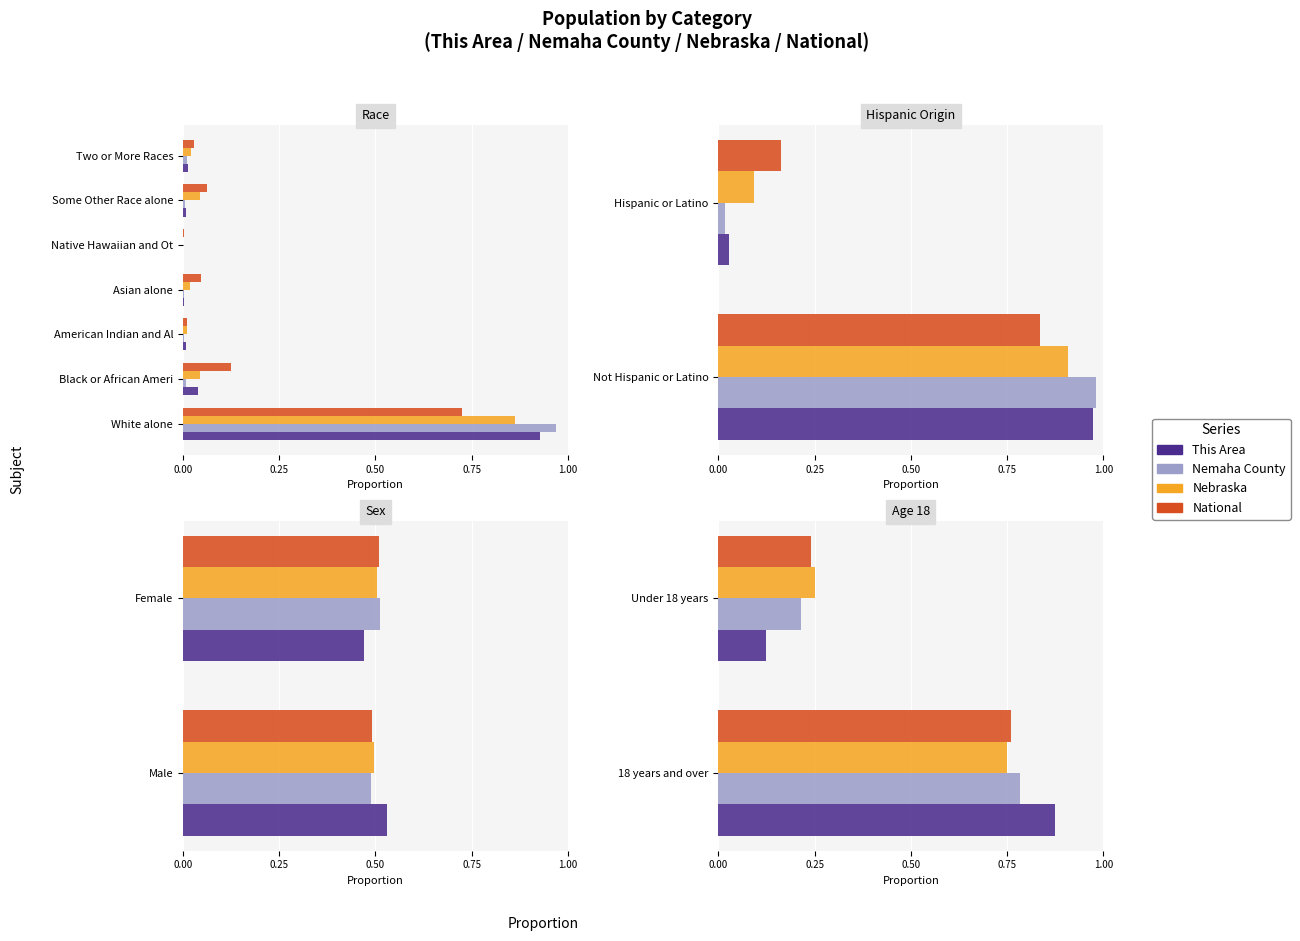

What is the sum of all National values?

1.0